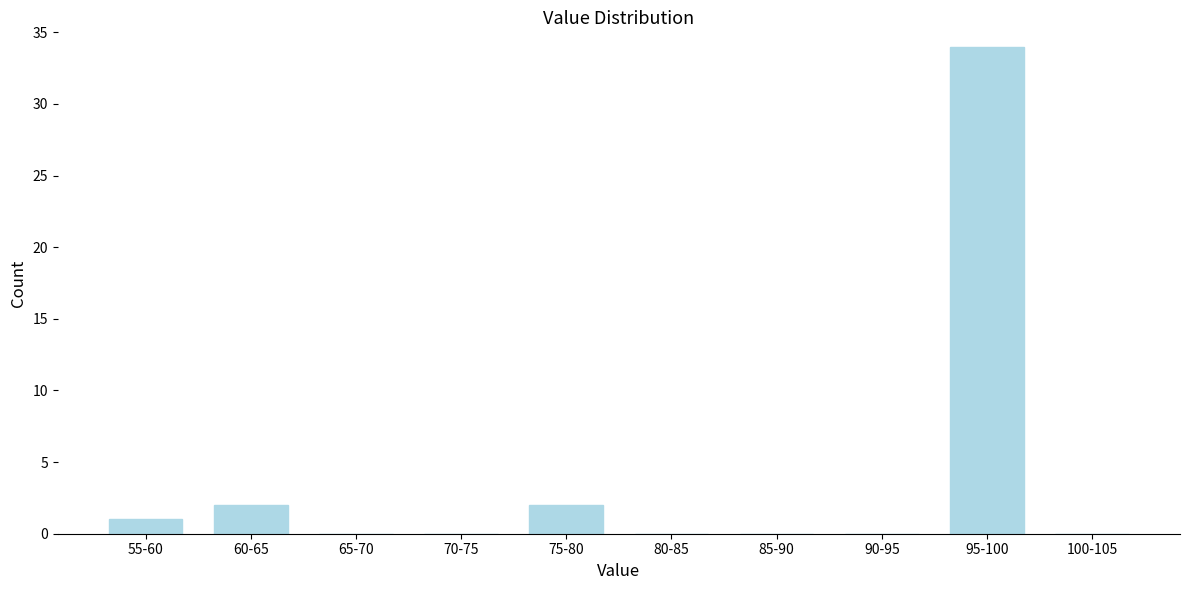

Reading left to right, list all the values displayed in this chart.

55-60=1	60-65=2	65-70=0	70-75=0	75-80=2	80-85=0	85-90=0	90-95=0	95-100=34	100-105=0